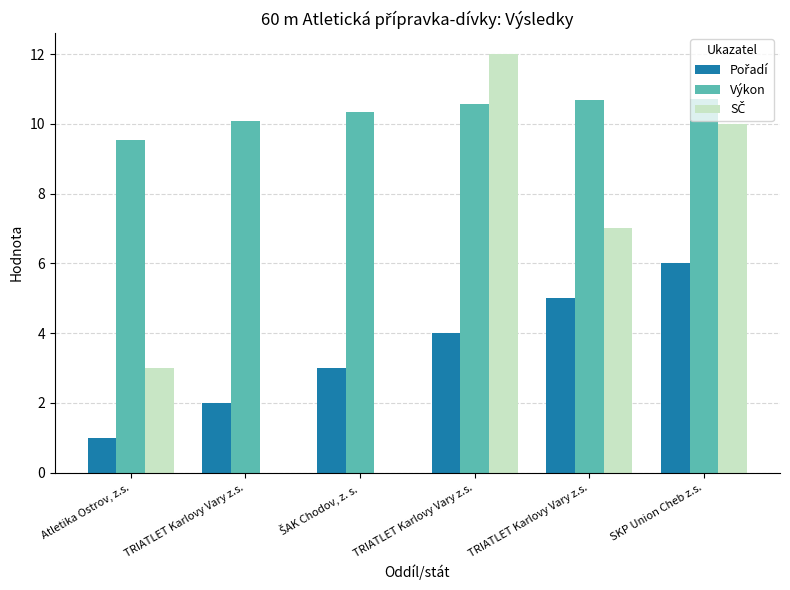

Where does the SČ series first go above 7?

TRIATLET Karlovy Vary z.s.